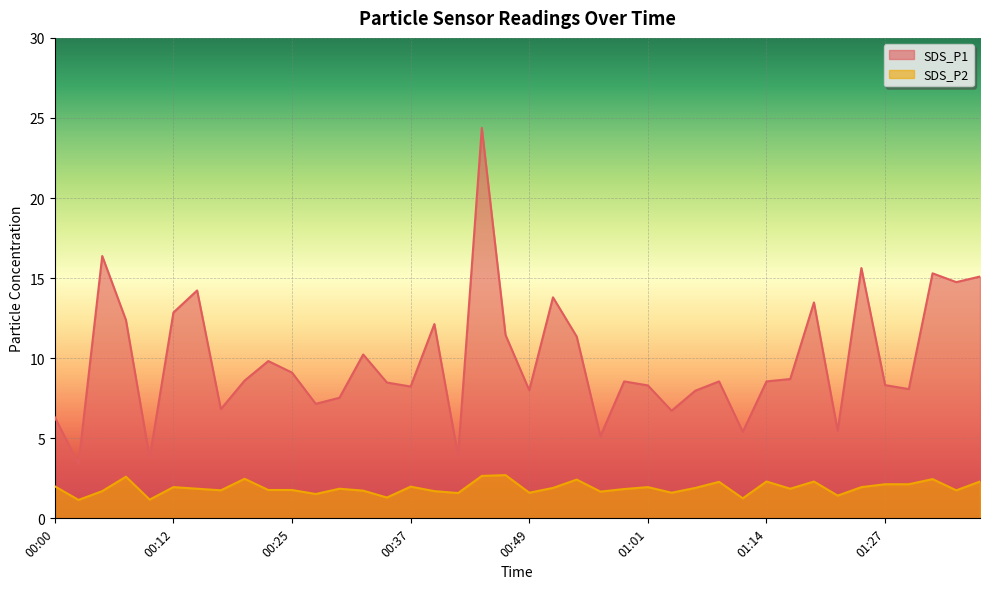

Rank the series at 00:51 from lowest to highest value.

SDS_P2, SDS_P1